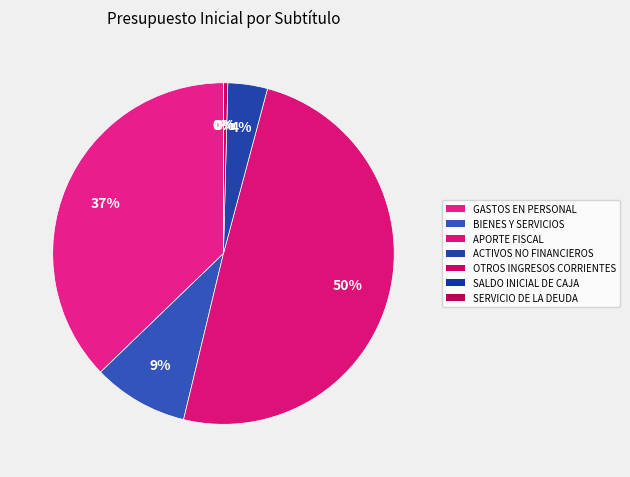

To the nearest percent, what is the difference between the GASTOS EN PERSONAL and SALDO INICIAL DE CAJA slice percentages?

37%